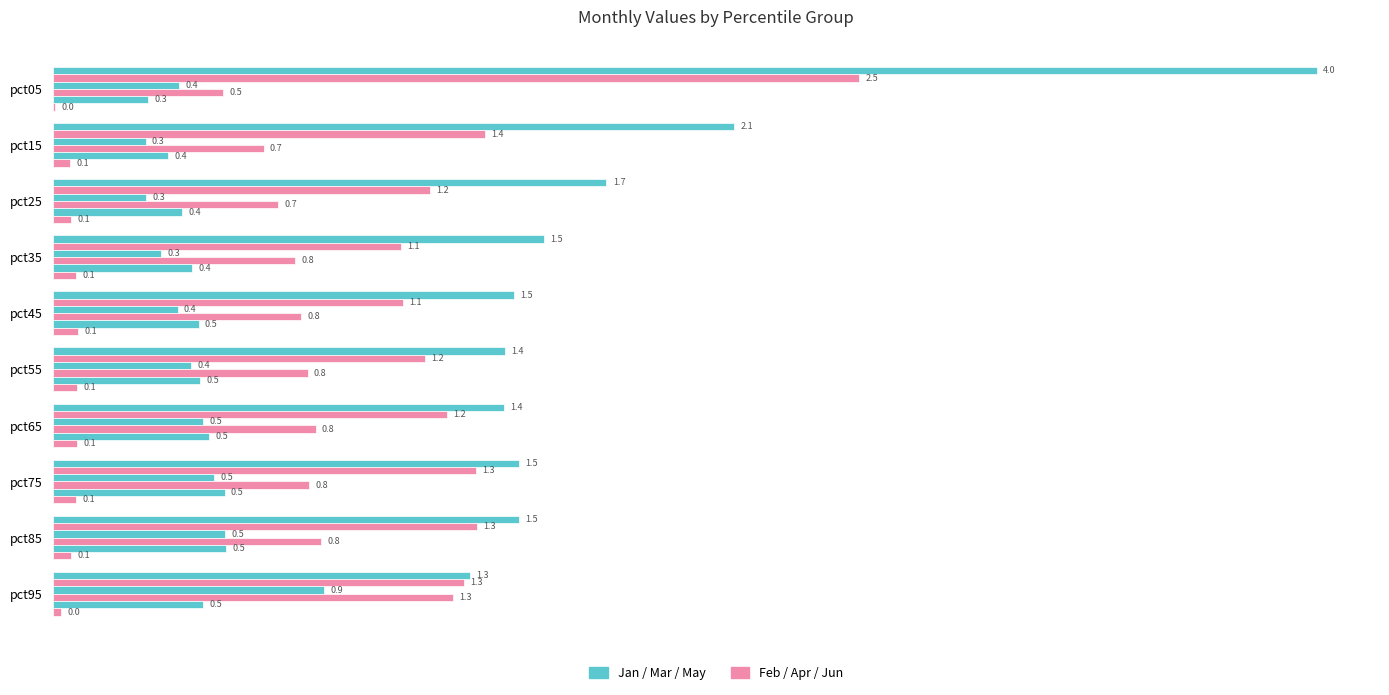

What is the value of the Jan bar at the 3rd from the left?

1.7